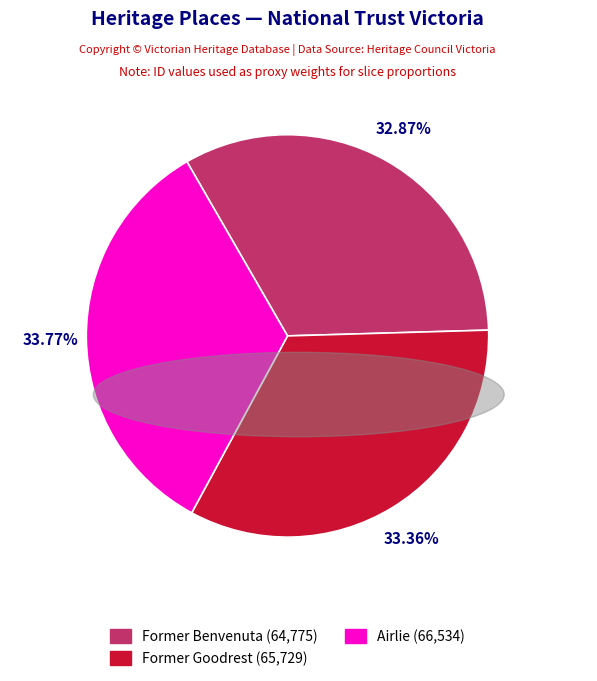

How many slices are in this pie chart?

3